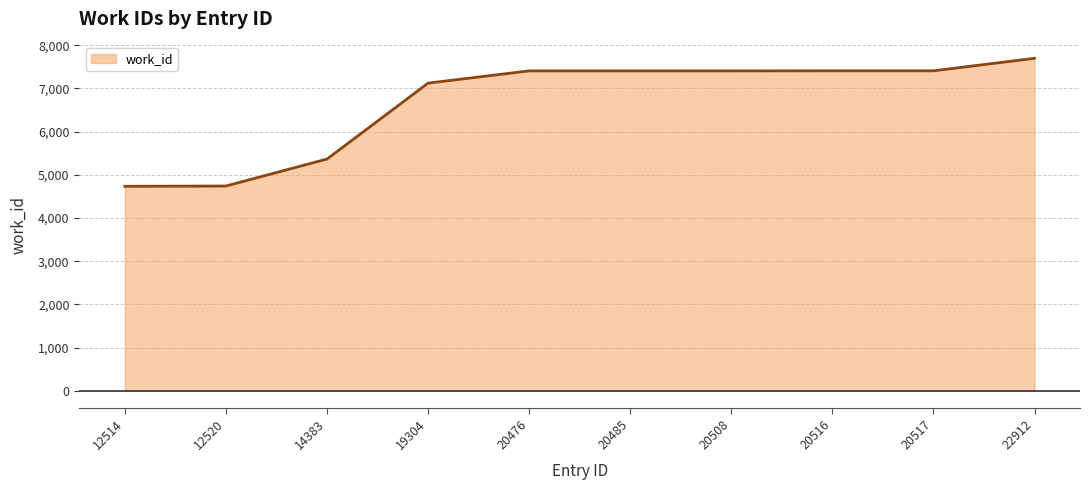

What is the approximate value at 12520?

4742